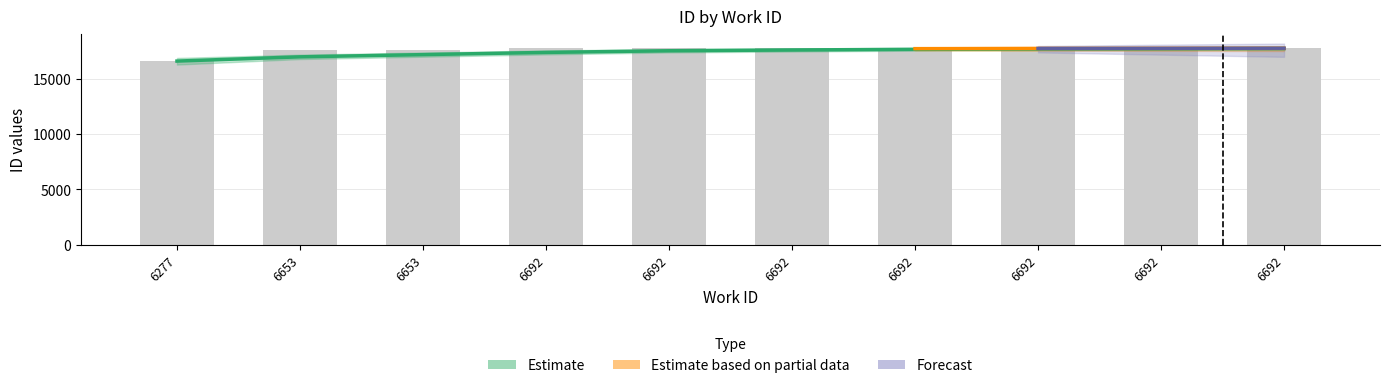

What is the value of the 3rd bar from the left?

17615